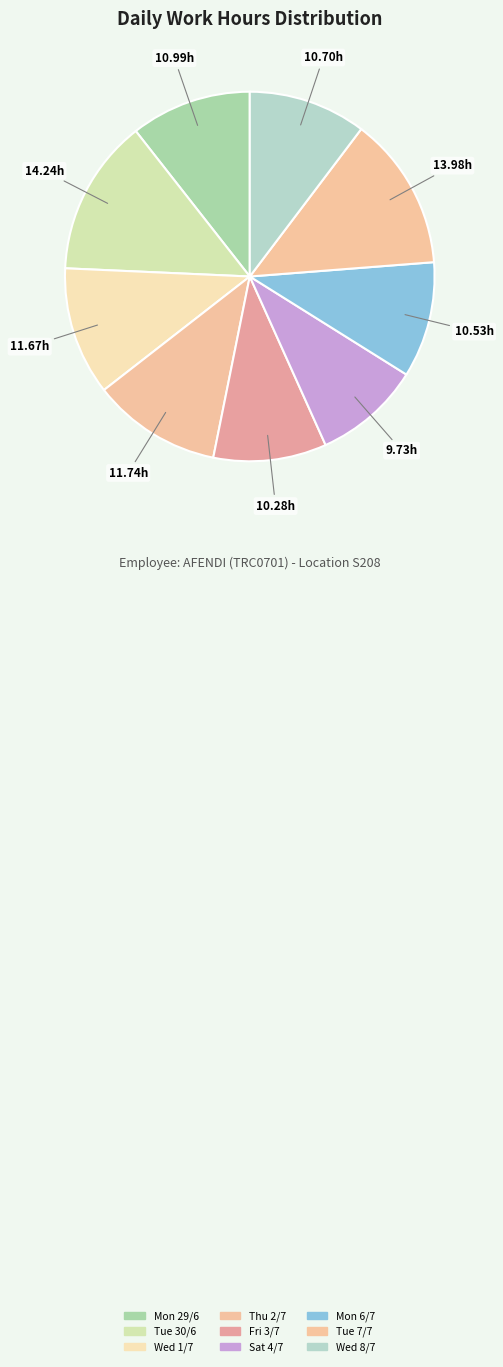

Which slice is the smallest?

Sat 4/7